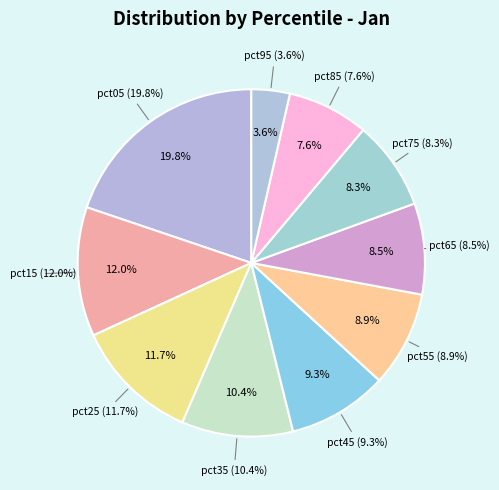

Count the number of slices in the pie.

10